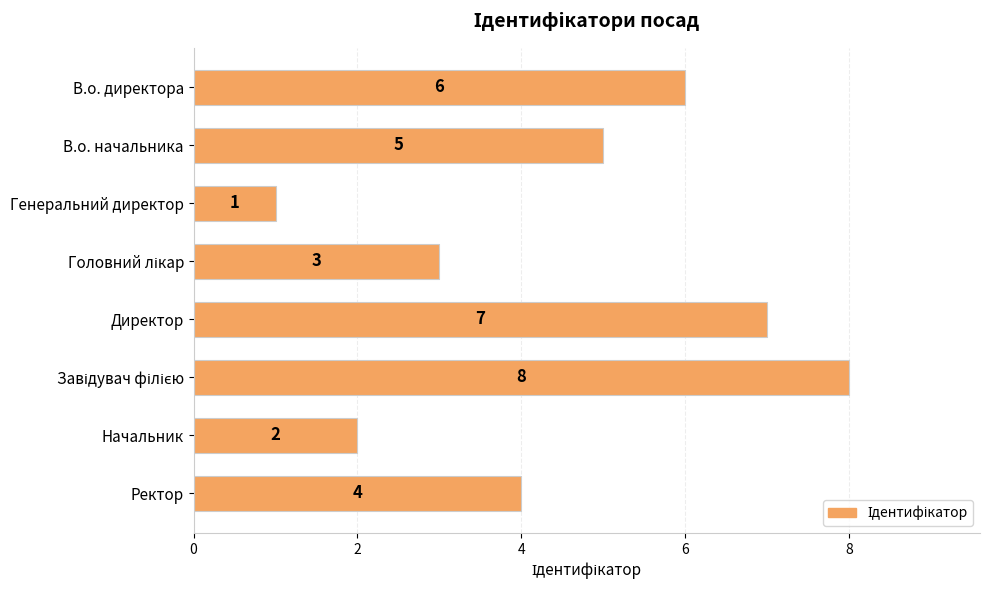

What is the sum of the values at В.о. директора and Генеральний директор?

7